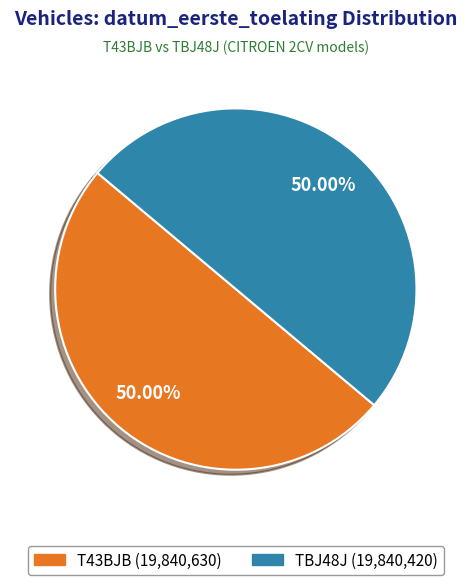

Do T43BJB and TBJ48J together represent more than half of the pie?

Yes